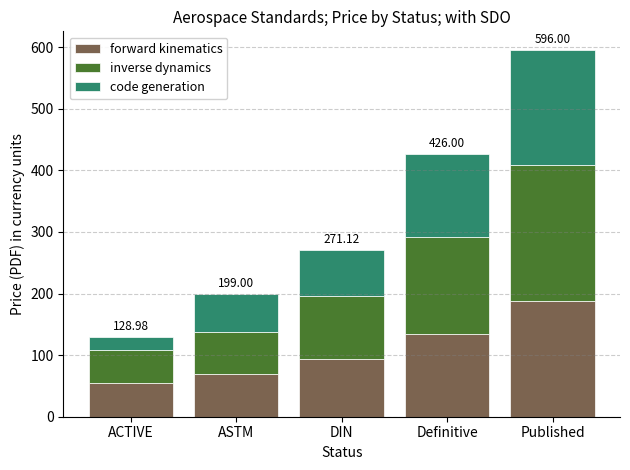

At which label is forward kinematics closest to 121?

Definitive